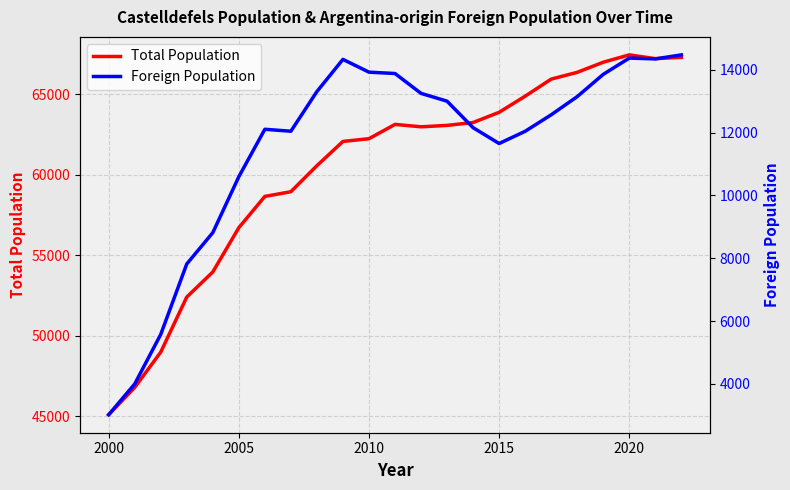

What are all the series names shown in the legend?

Total Population, Foreign Population